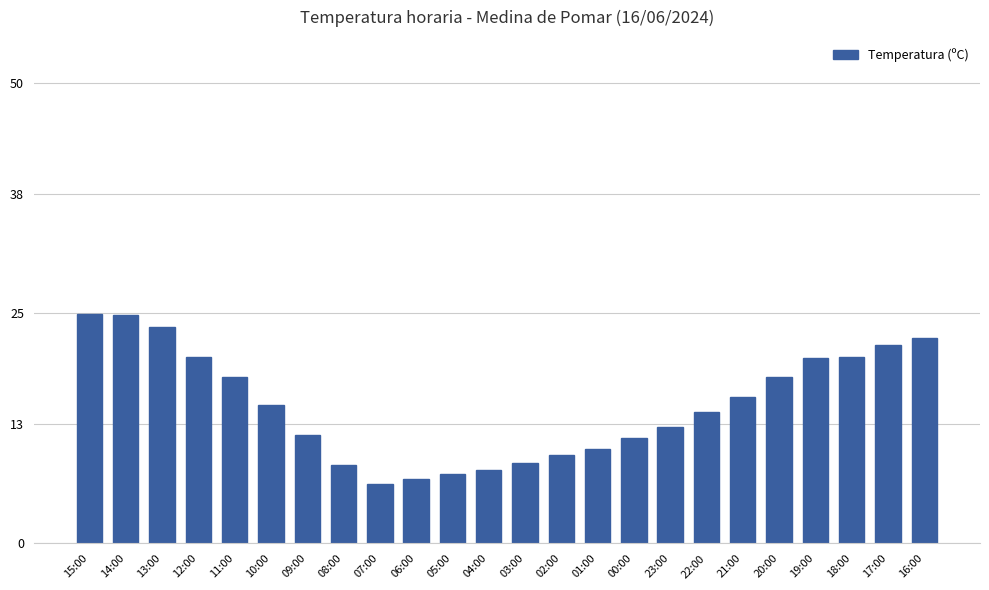

What is the change in value from 07:00 to 03:00?

+2.2